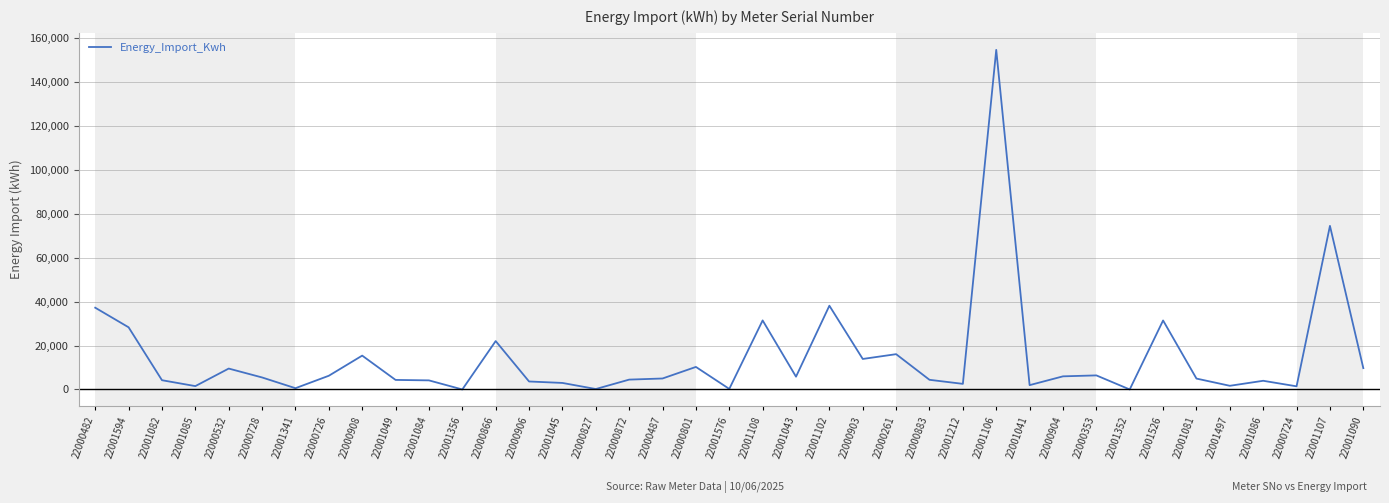

What is the sum of the values at 22001526 and 22001108?

62875.2